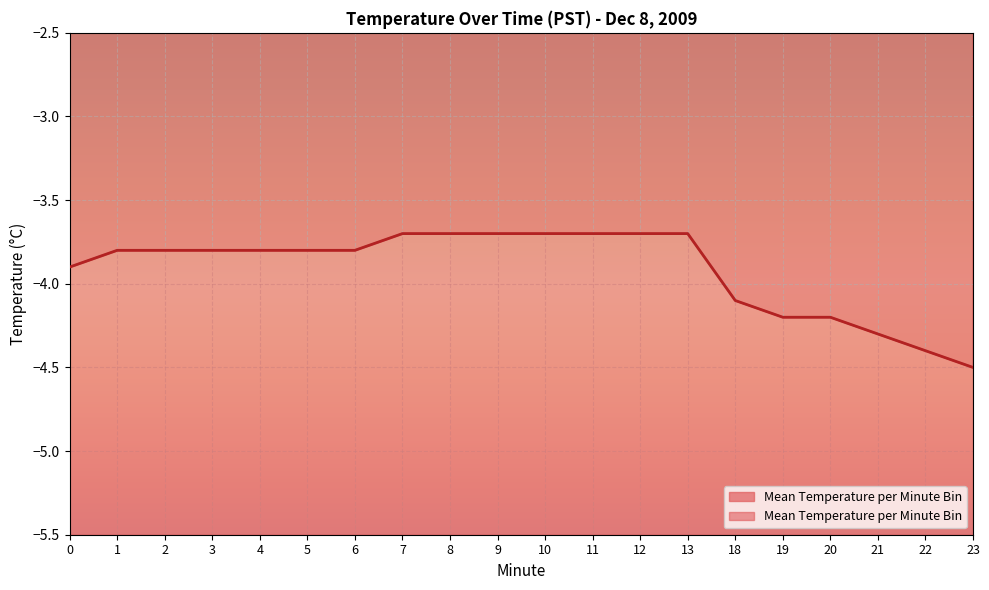

Which has a higher value, 10 or 3?

10